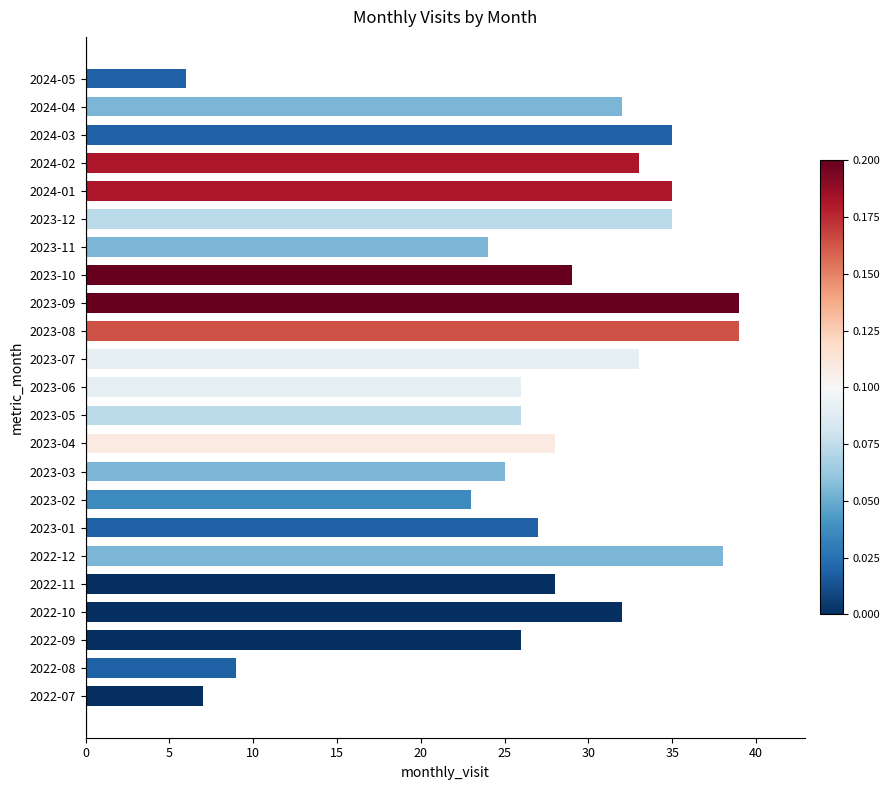

How many series are shown in this chart?

1